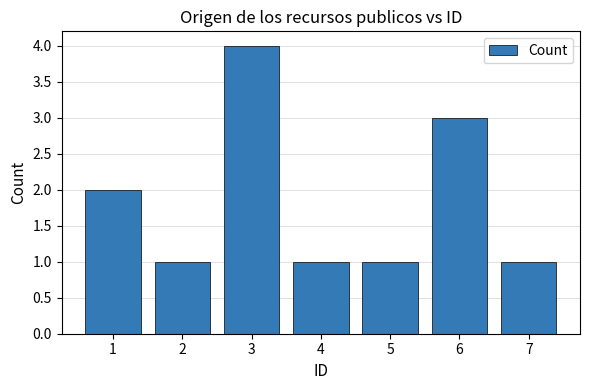

Reading left to right, list all the values displayed in this chart.

1=2	2=1	3=4	4=1	5=1	6=3	7=1